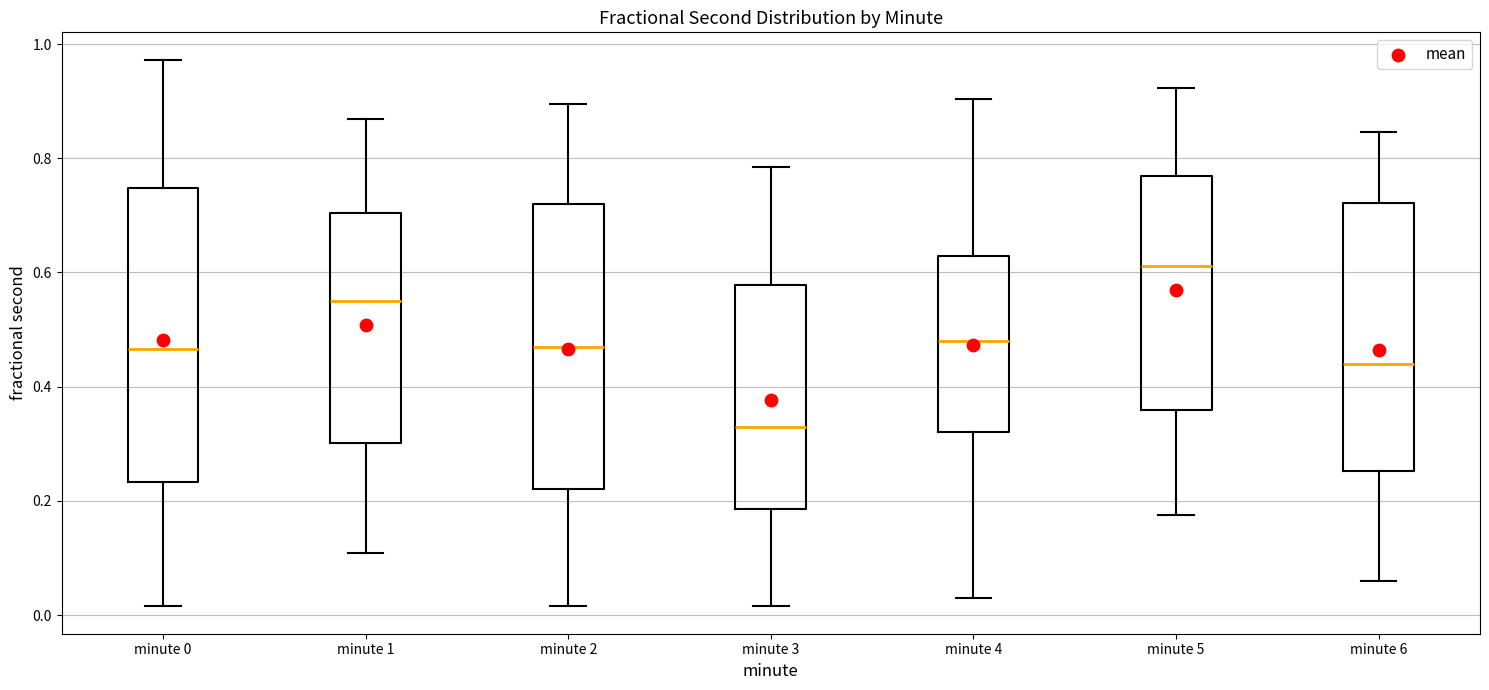

Which box has the lowest median line?

minute 3